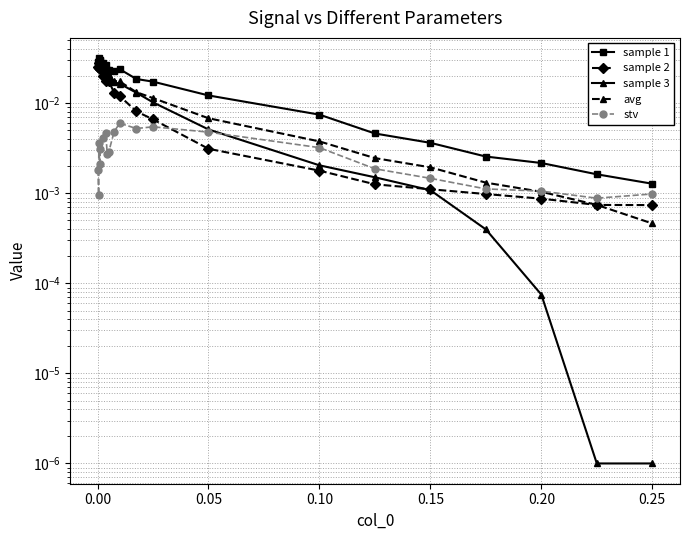

Reading left to right, what are all the values shown in this chart?

sample 1: 0.0	0.0	0.0	0.0	0.0	0.0	0.0	0.0	0.0	0.0	0.0	0.0	0.0	0.0	0.0	0.0	0.0	0.0	0.0	0.0	0.0
sample 2: 0.0	0.0	0.0	0.0	0.0	0.0	0.0	0.0	0.0	0.0	0.0	0.0	0.0	0.0	0.0	0.0	0.0	0.0	0.0	0.0	0.0
sample 3: 0.0	0.0	0.0	0.0	0.0	0.0	0.0	0.0	0.0	0.0	0.0	0.0	0.0	0.0	0.0	0.0	0.0	0.0	0.0	0.0	0.0
avg: 0.0	0.0	0.0	0.0	0.0	0.0	0.0	0.0	0.0	0.0	0.0	0.0	0.0	0.0	0.0	0.0	0.0	0.0	0.0	0.0	0.0
stv: 0.0	0.0	0.0	0.0	0.0	0.0	0.0	0.0	0.0	0.0	0.0	0.0	0.0	0.0	0.0	0.0	0.0	0.0	0.0	0.0	0.0